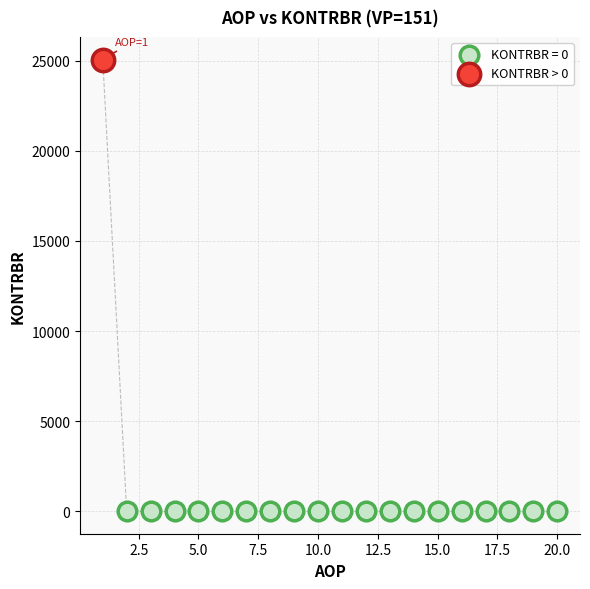

Which series contains the highest Y value?

KONTRBR > 0